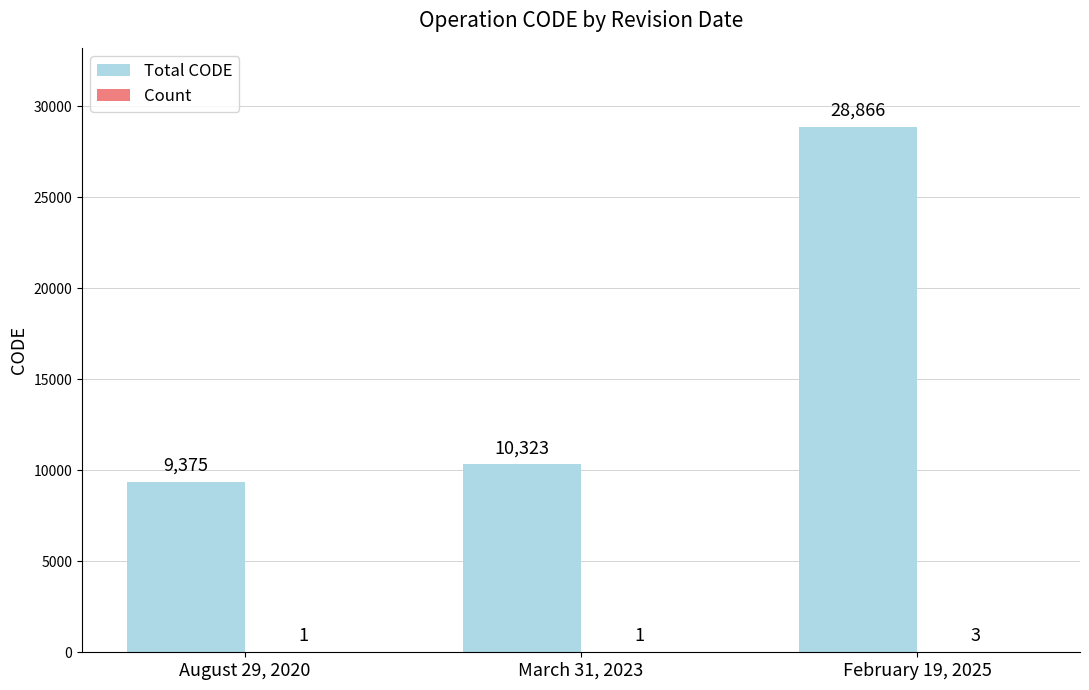

Are the bars grouped side by side (vs. stacked)?

Yes